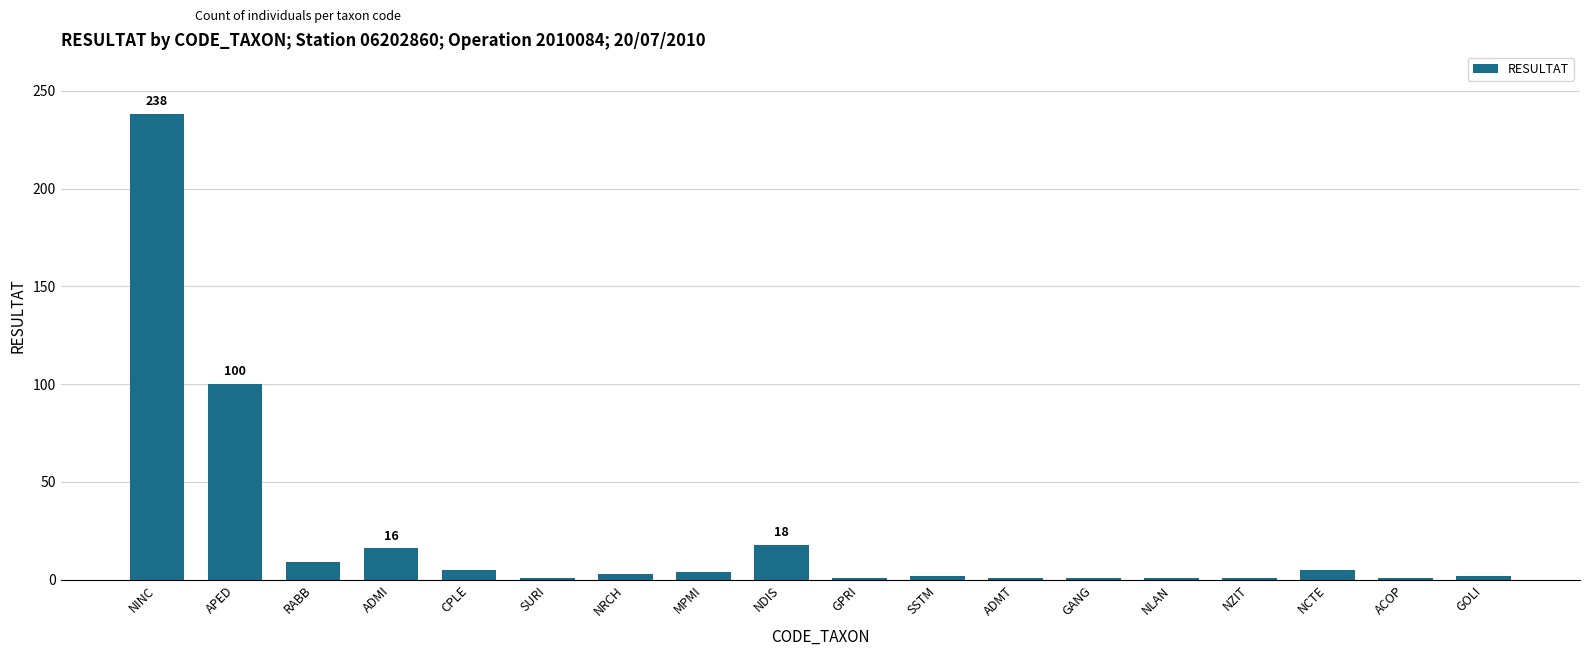

The chart shows a value of 5 at CPLE. True or false?

True